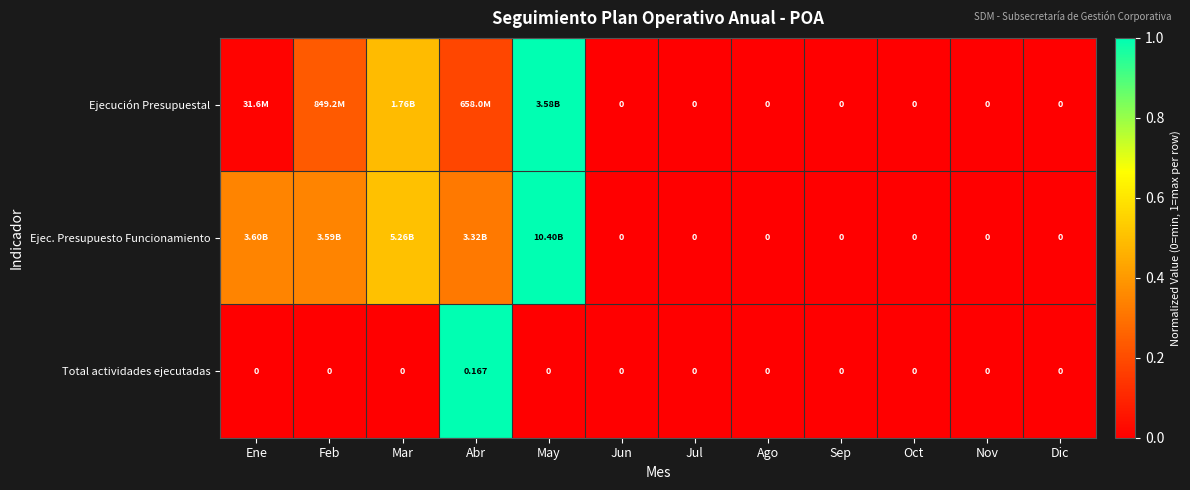

Rank the series by their average value, from lowest to highest.

Total actividades ejecutadas, Ejecución Presupuestal, Ejec. Presupuesto Funcionamiento